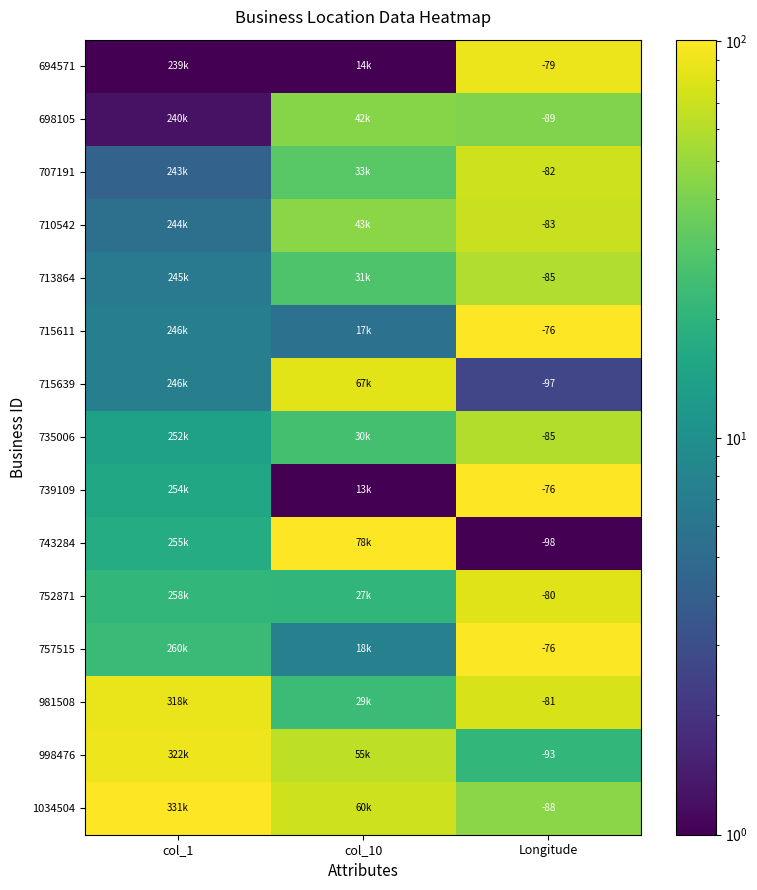

At which category is the sum across all series the highest?

Longitude